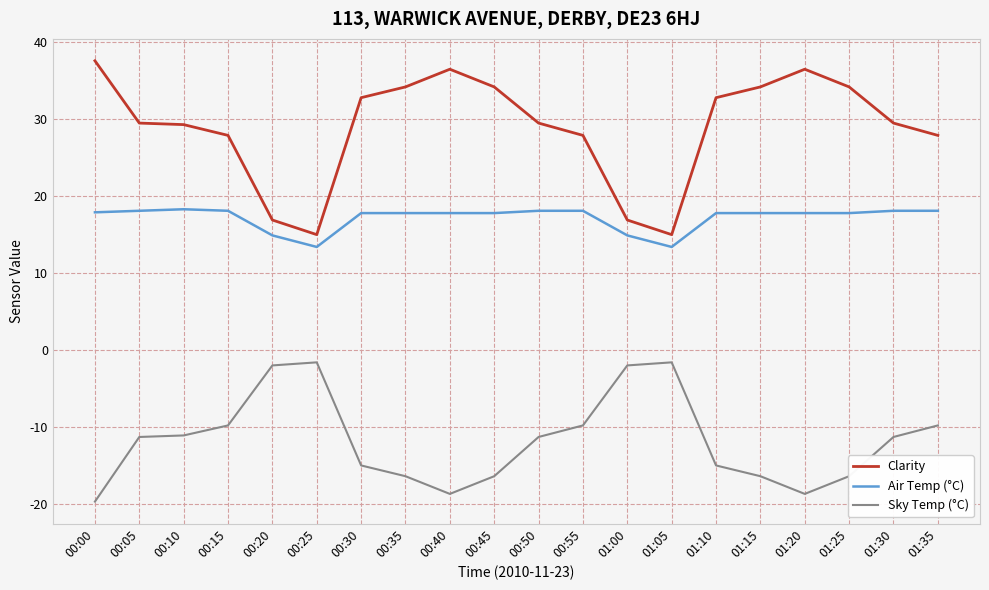

True or false: Air Temp (°C) and Sky Temp (°C) cross at least once.

False